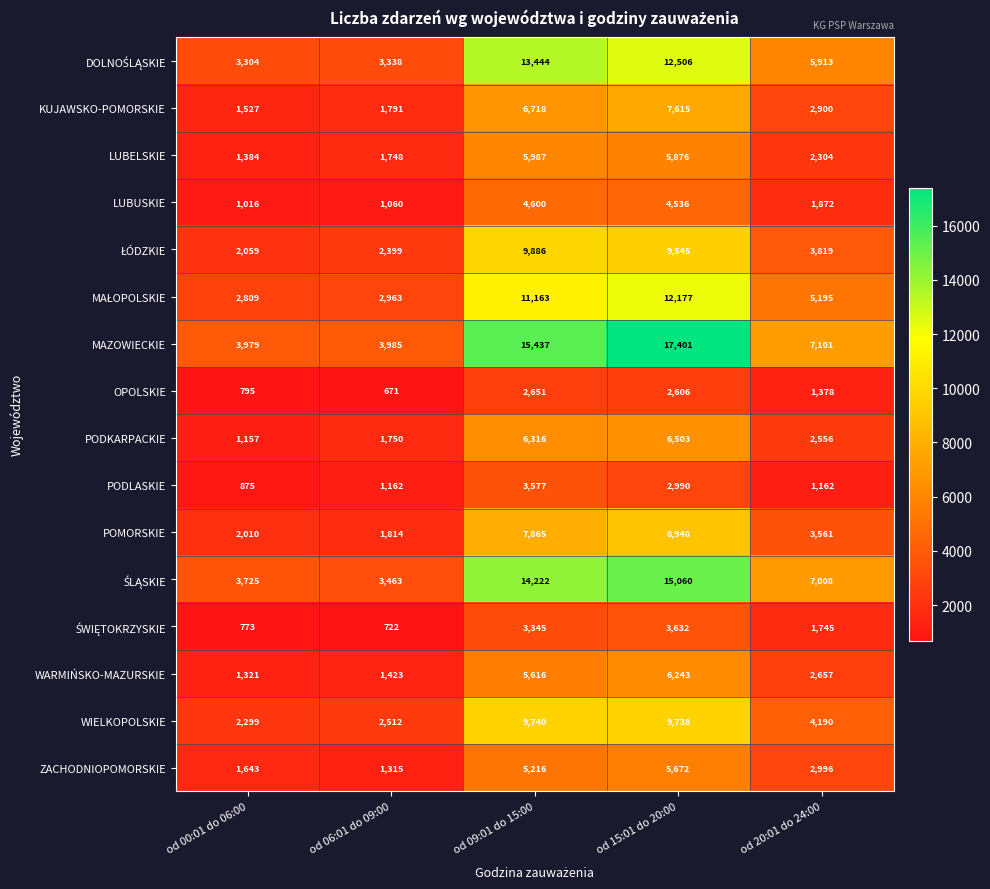

Where is ZACHODNIOPOMORSKIE nearest to the value 3493?

od 20:01 do 24:00